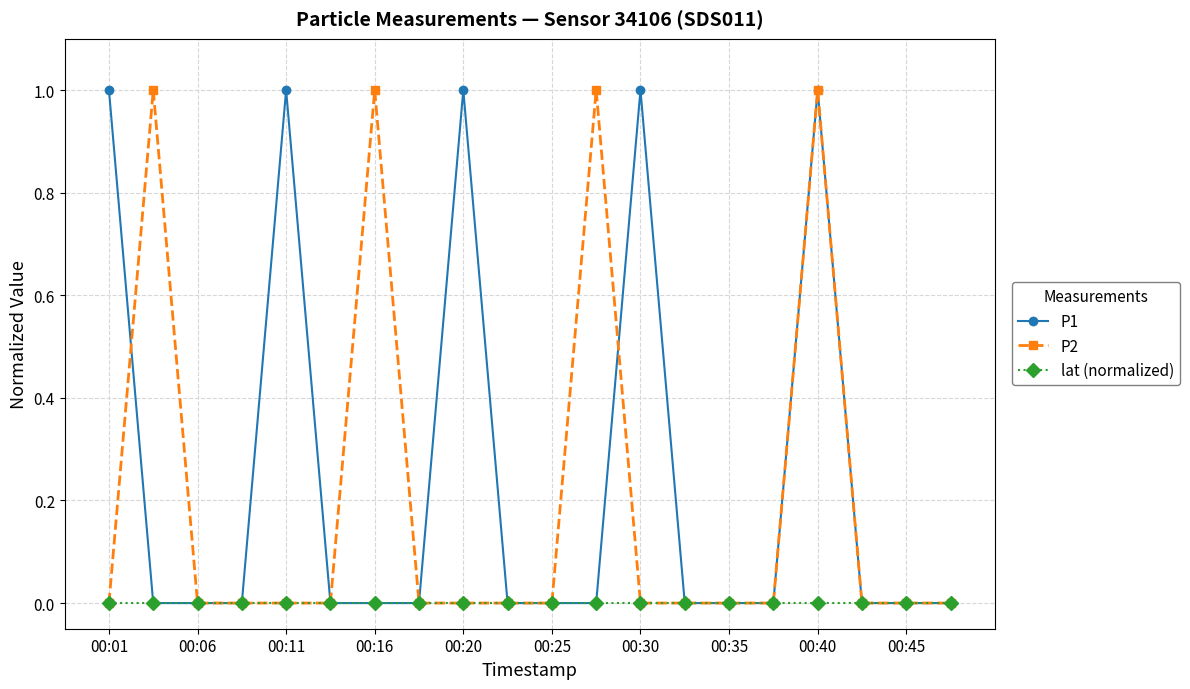

True or false: P2 has more than 0 interior local peaks.

True